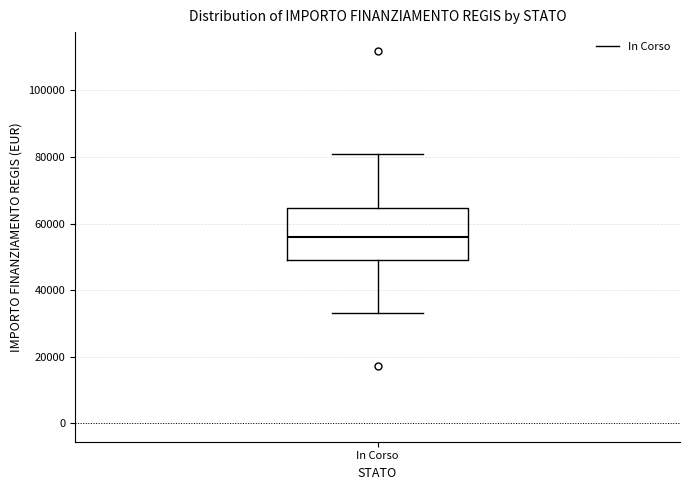

Where is the lower edge of the box for In Corso on the y-axis? The values are not printed on the chart, so give them approximately, as read against the axis.

50000